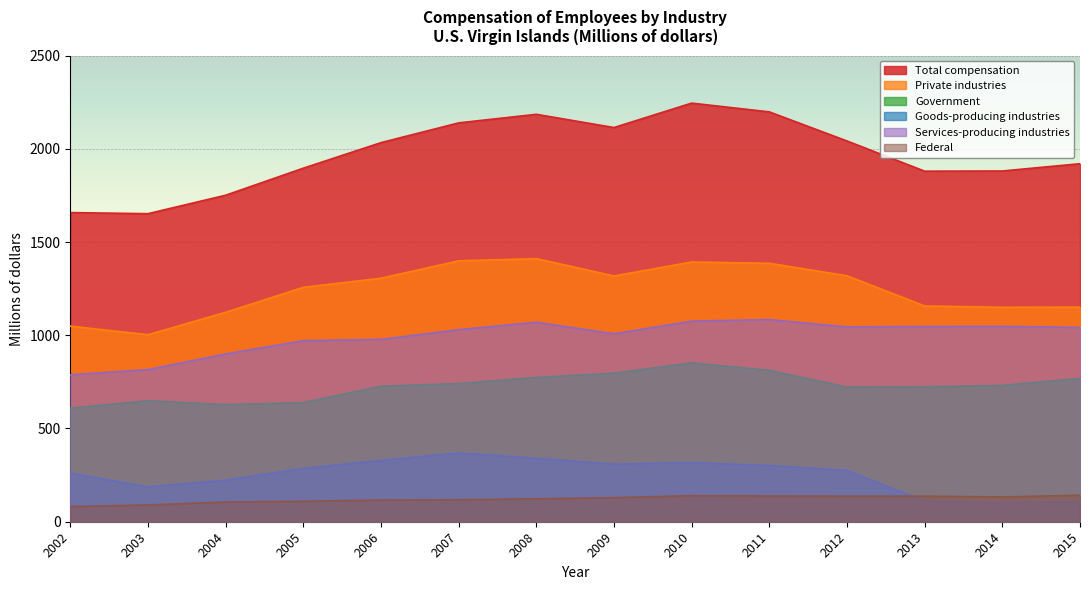

What is the value of the Federal point at the 14th from the left?

142